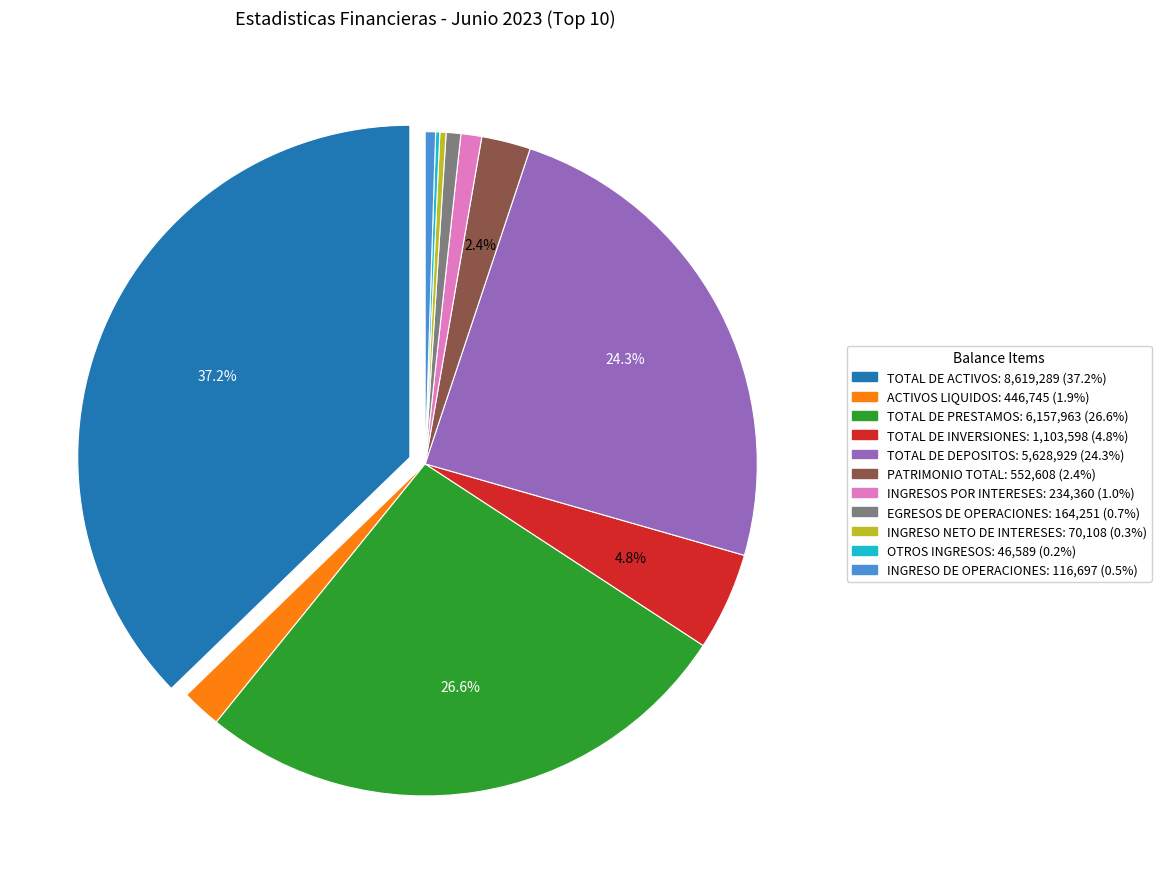

To the nearest percent, what portion does PATRIMONIO TOTAL represent?

2%